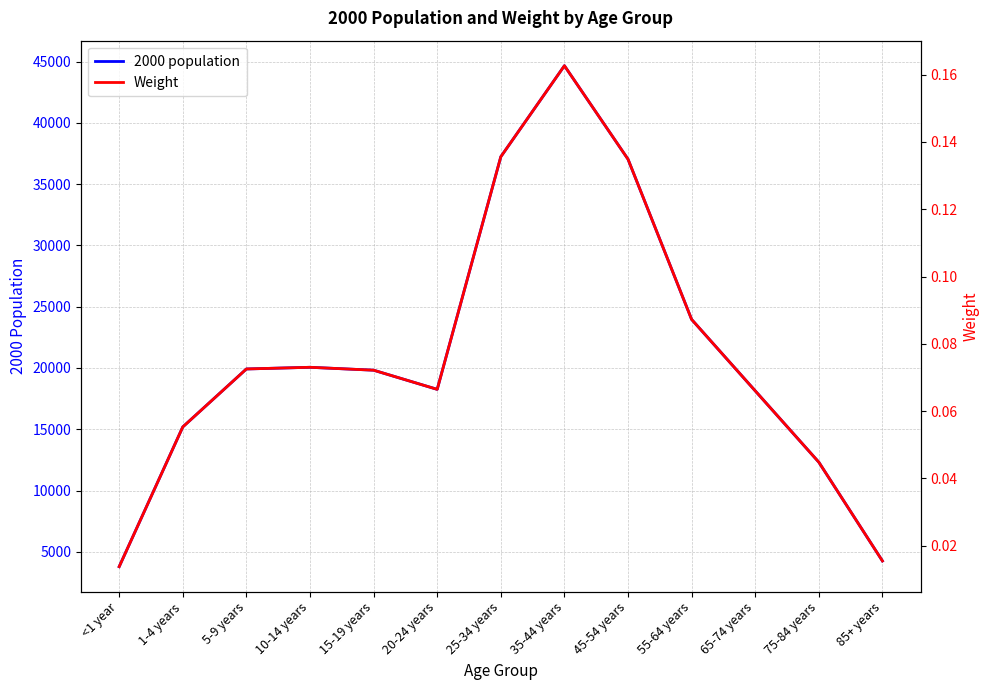

What position from the left is 75-84 years?

12